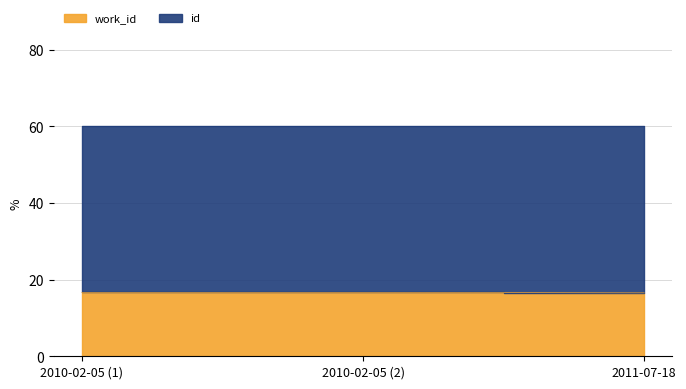

Reading left to right, what are all the values shown in this chart?

16.7	16.7	16.5